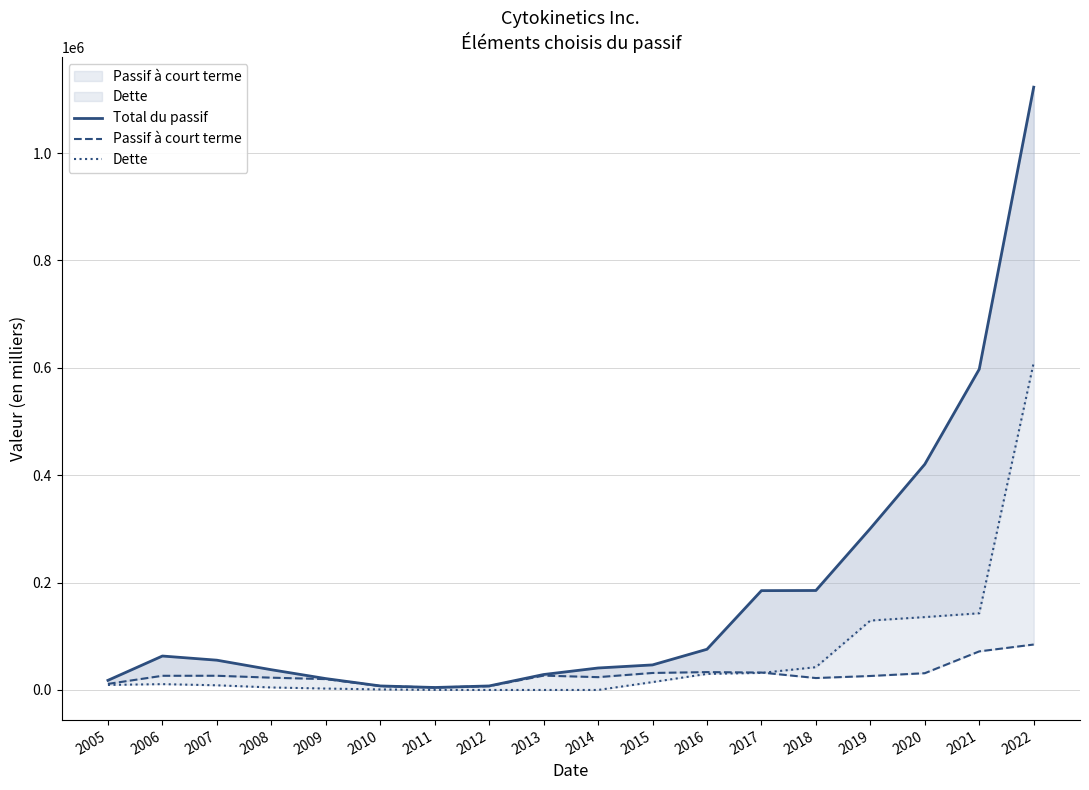

At which category does the chart reach its minimum across all series?

2012